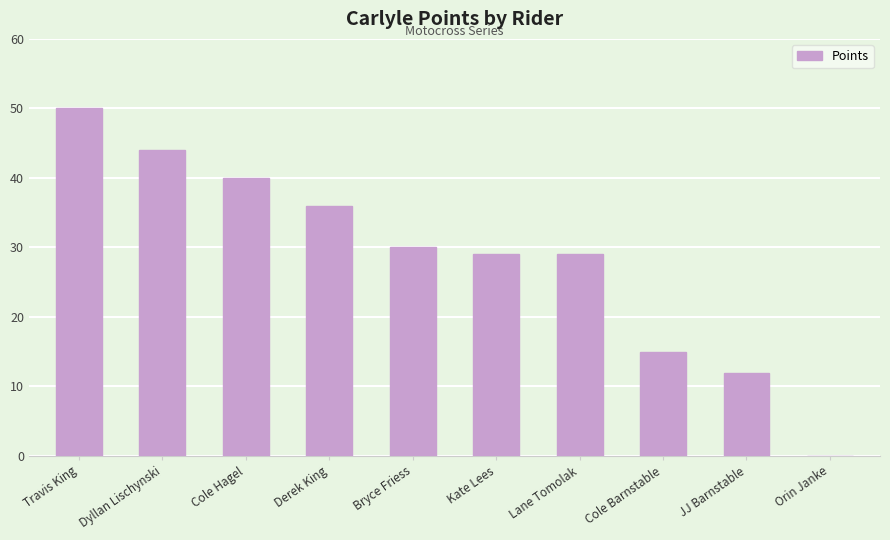

Approximately how many times larger is the value at Cole Barnstable compared to Cole Hagel?

0.4